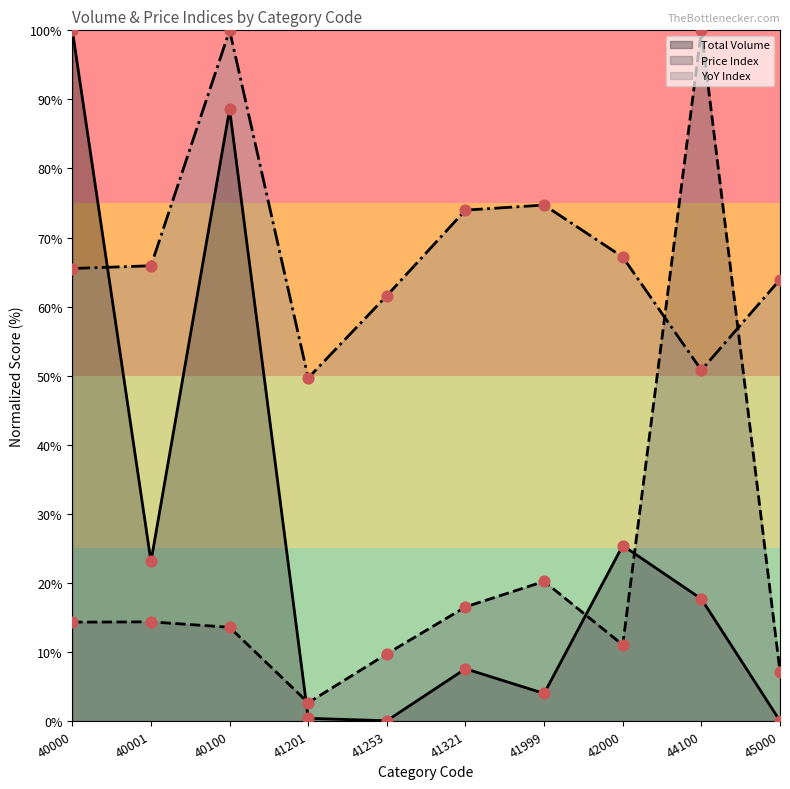

Which series reaches the maximum Y coordinate?

Total Volume